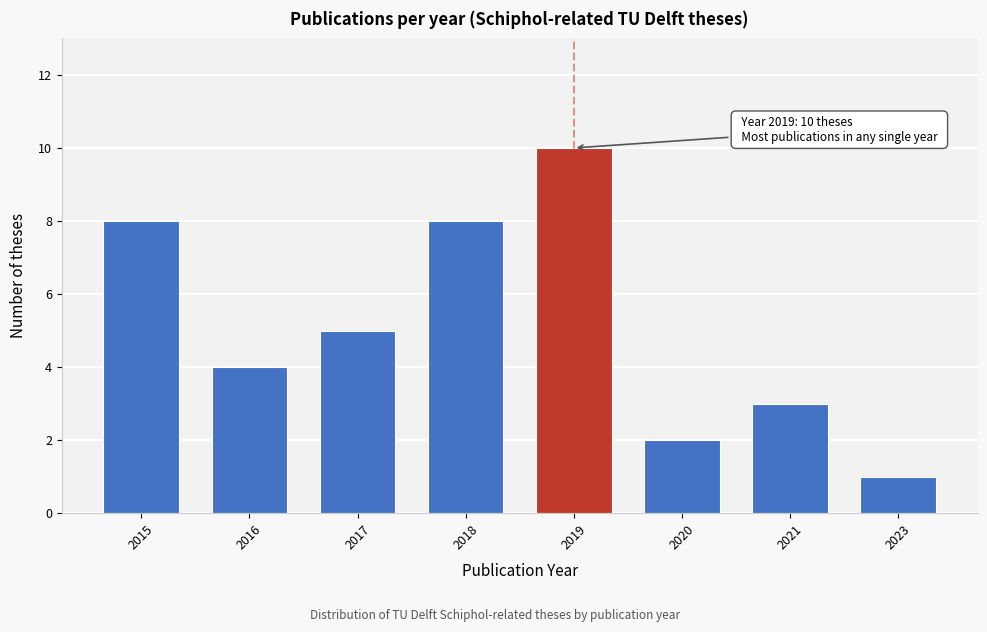

Reading left to right, extract all data points from this chart.

8	4	5	8	10	2	3	1